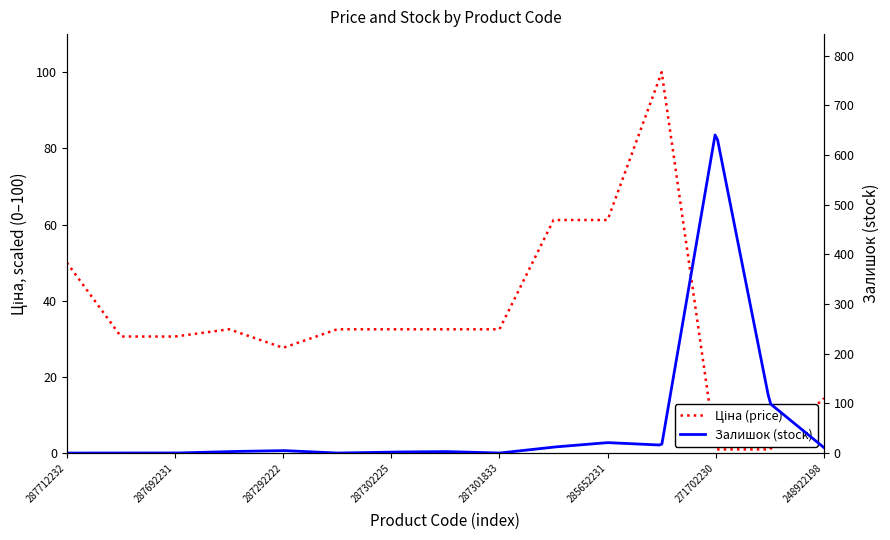

At which category does the chart reach its minimum across all series?

271702230